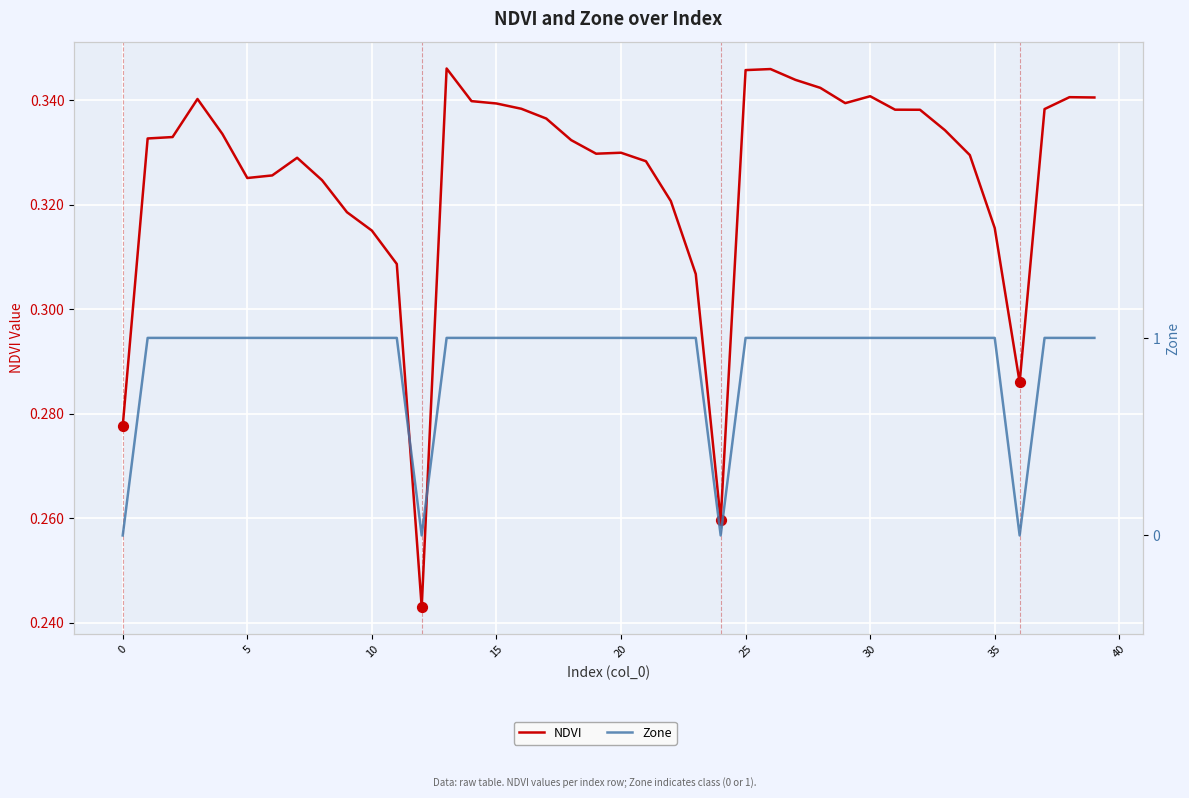

Which series has the largest total across all categories?

Zone